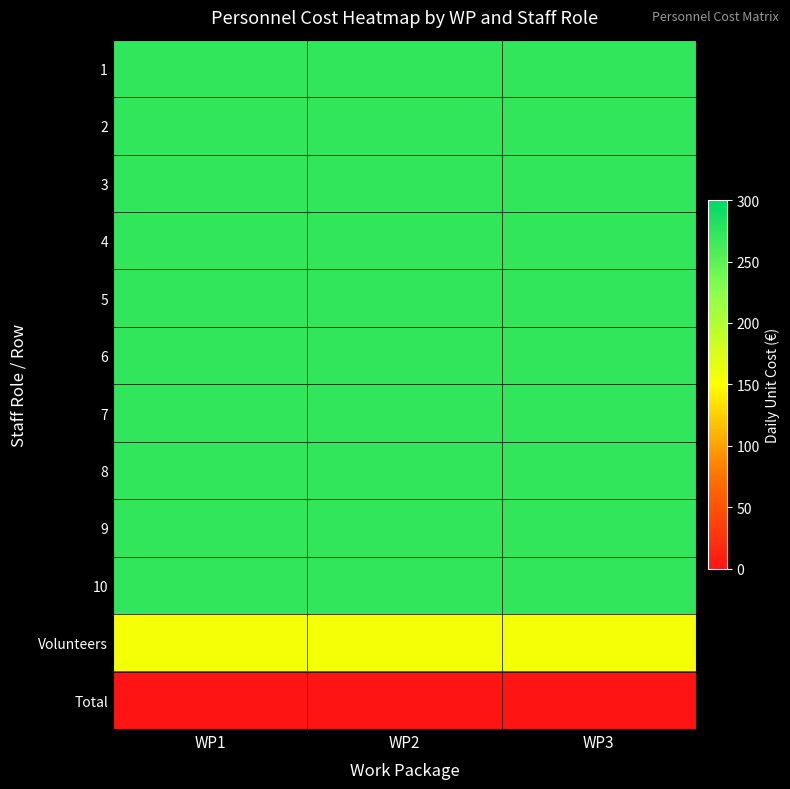

Which category has the lowest value across all series?

WP1